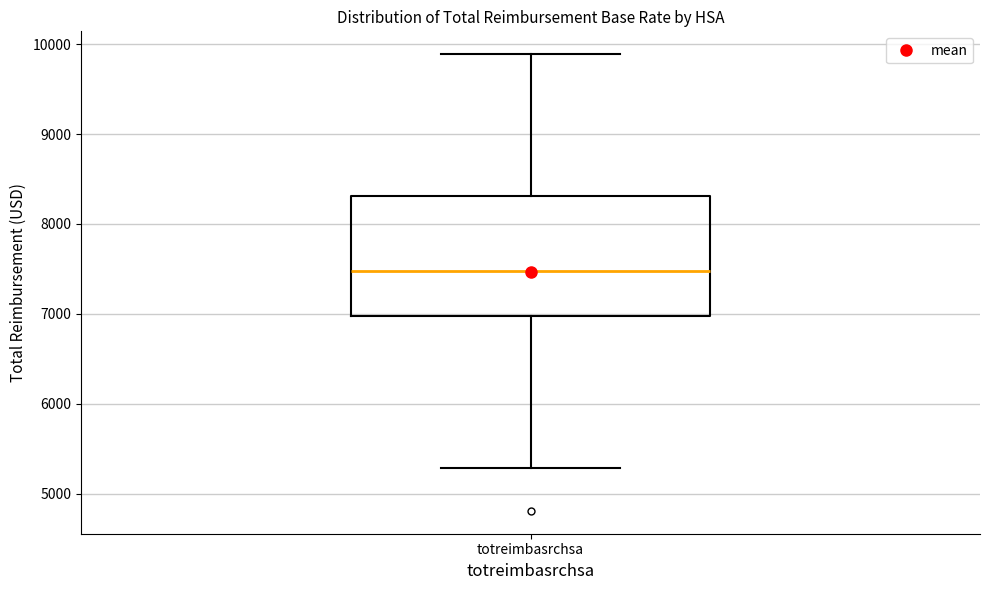

Transcribe this box plot: give where the median line is, the range the box spans, and where the two whiskers end, as read against the y-axis. The values are not printed on the chart, so give them approximately, as read against the axis.

median 7500, box 7000 to 8300, whiskers 5300 to 9900